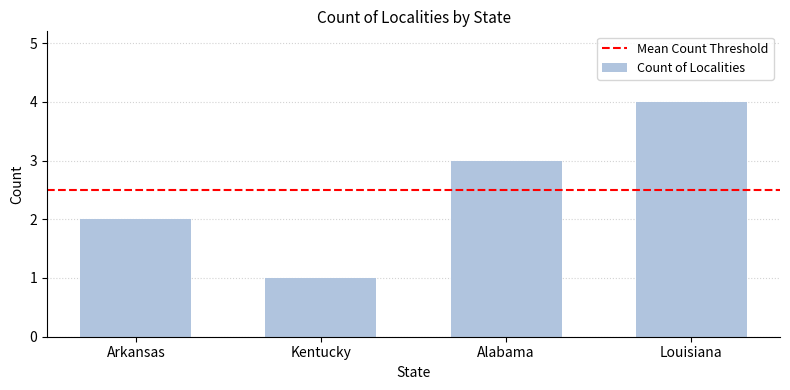

Rank the categories by value from lowest to highest.

Kentucky, Arkansas, Alabama, Louisiana